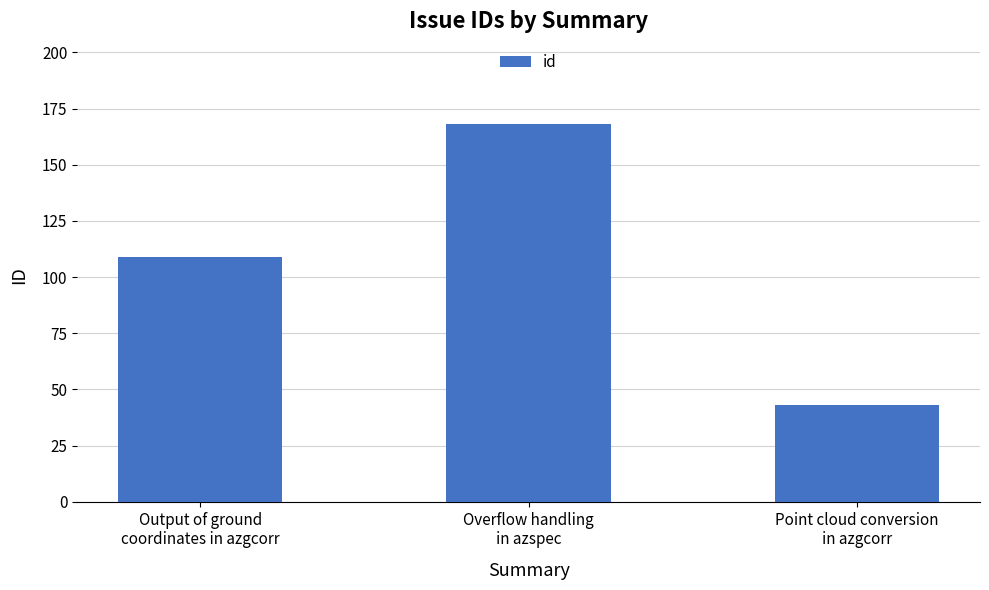

Count the number of data series in this chart.

1